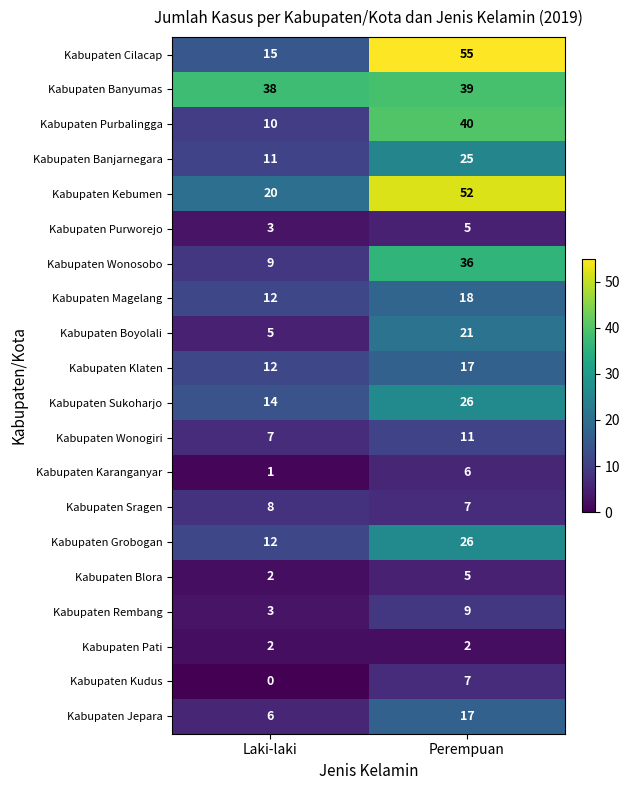

Is it true that Kabupaten Sukoharjo equals 3 at Laki-laki?

False